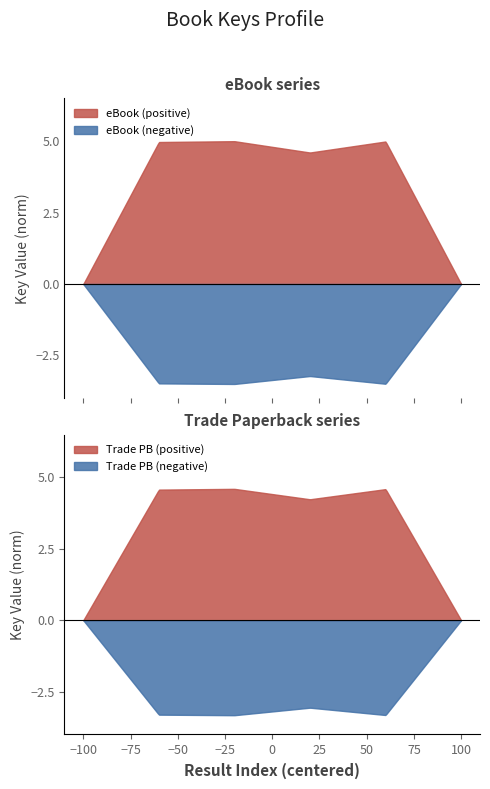

Does the chart have visible grid lines?

No